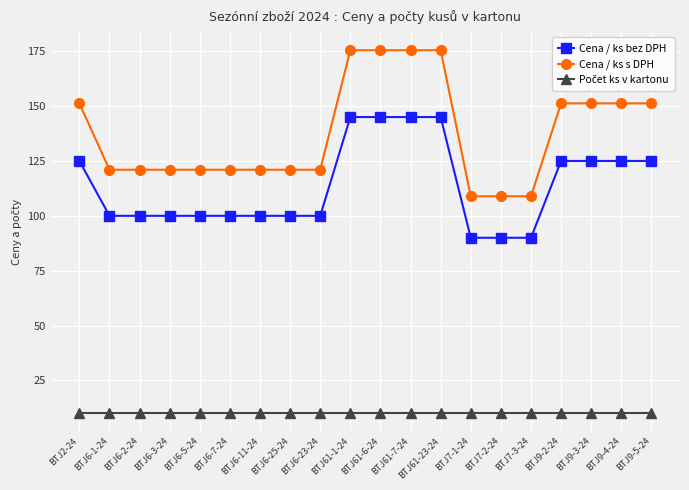

True or false: Cena / ks bez DPH and Cena / ks s DPH cross at least once.

False